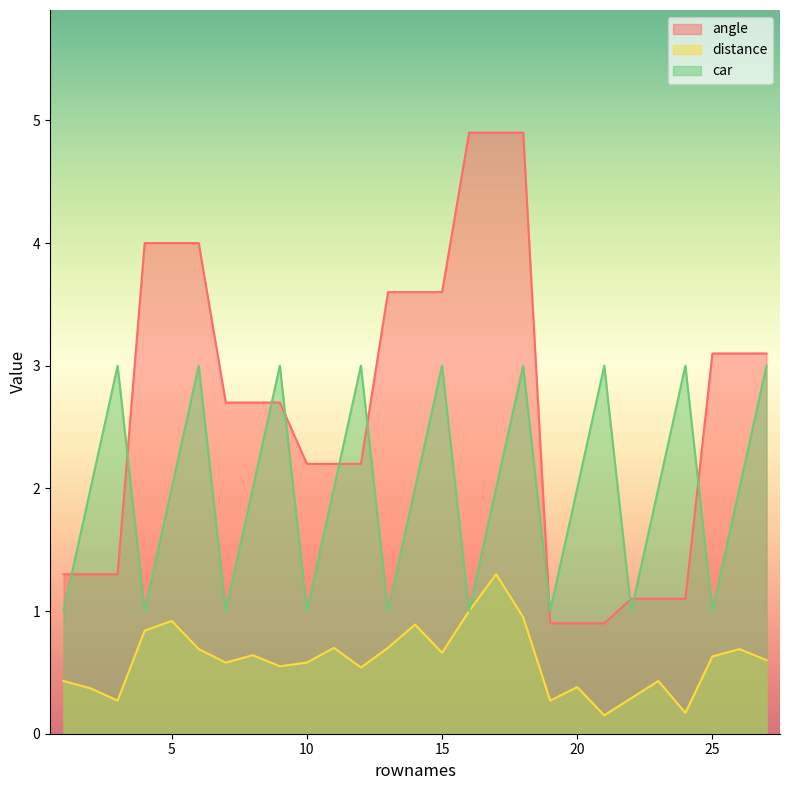

Rank the series at 3 from highest to lowest value.

car, angle, distance